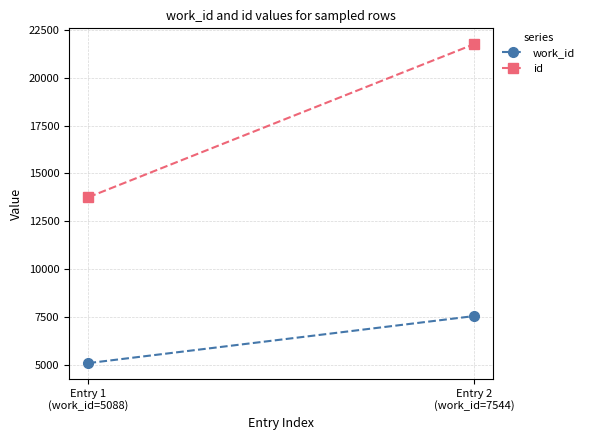

The value of work_id at Entry 1
(work_id=5088) is 7568. True or false?

False